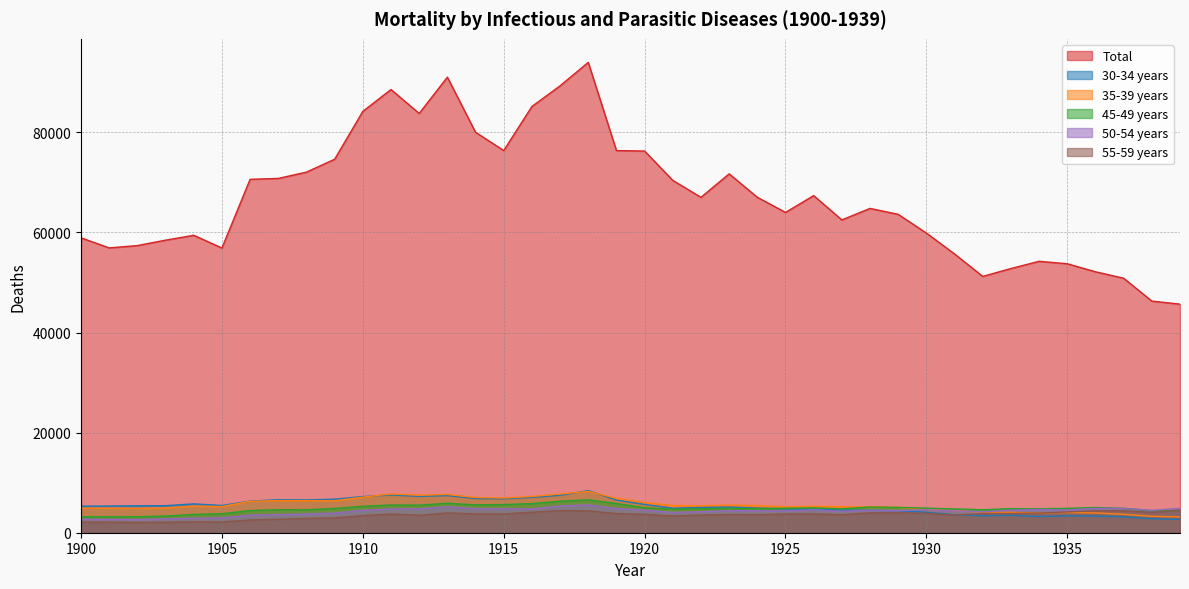

Is the value of 55-59 years at 1910 greater than the value of 30-34 years at 1925?

No